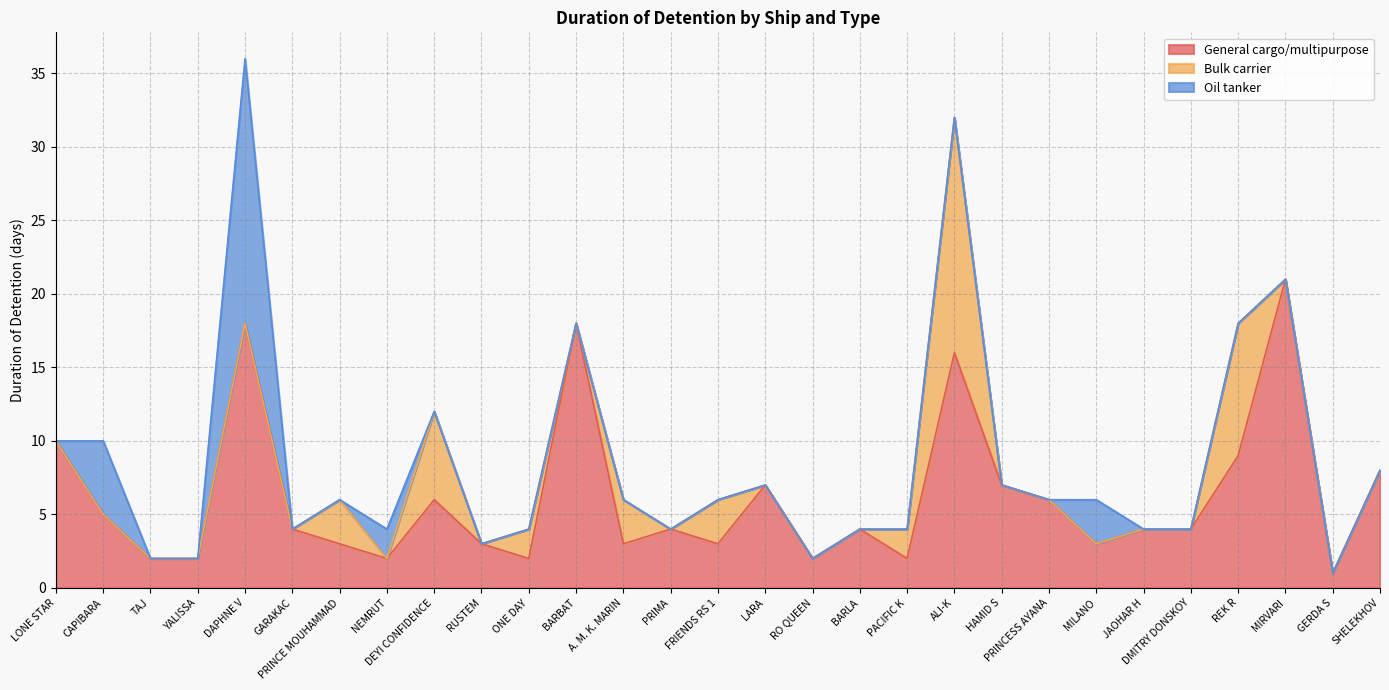

Reading left to right, extract all data points from this chart.

General cargo/multipurpose: LONE STAR=10	CAPIBARA=5	TAJ=2	YALISSA=2	DAPHNE V=18	GARAKAC=4	PRINCE MOUHAMMAD=3	NEMRUT=2	DEYI CONFIDENCE=6	RUSTEM=3	ONE DAY=2	BARBAT=18	A. M. K. MARIN=3	PRIMA=4	FRIENDS RS 1=3	LARA=7	RO QUEEN=2	BARLA=4	PACIFIC K=2	ALI-K=16	HAMID S=7	PRINCESS AYANA=6	MILANO=3	JAOHAR H=4	DMITRY DONSKOY=4	REK R=9	MIRVARI=21	GERDA S=1	SHELEKHOV=8
Bulk carrier: LONE STAR=0	CAPIBARA=0	TAJ=0	YALISSA=0	DAPHNE V=0	GARAKAC=0	PRINCE MOUHAMMAD=3	NEMRUT=0	DEYI CONFIDENCE=6	RUSTEM=0	ONE DAY=2	BARBAT=0	A. M. K. MARIN=3	PRIMA=0	FRIENDS RS 1=3	LARA=0	RO QUEEN=0	BARLA=0	PACIFIC K=2	ALI-K=16	HAMID S=0	PRINCESS AYANA=0	MILANO=0	JAOHAR H=0	DMITRY DONSKOY=0	REK R=9	MIRVARI=0	GERDA S=0	SHELEKHOV=0
Oil tanker: LONE STAR=0	CAPIBARA=5	TAJ=0	YALISSA=0	DAPHNE V=18	GARAKAC=0	PRINCE MOUHAMMAD=0	NEMRUT=2	DEYI CONFIDENCE=0	RUSTEM=0	ONE DAY=0	BARBAT=0	A. M. K. MARIN=0	PRIMA=0	FRIENDS RS 1=0	LARA=0	RO QUEEN=0	BARLA=0	PACIFIC K=0	ALI-K=0	HAMID S=0	PRINCESS AYANA=0	MILANO=3	JAOHAR H=0	DMITRY DONSKOY=0	REK R=0	MIRVARI=0	GERDA S=0	SHELEKHOV=0